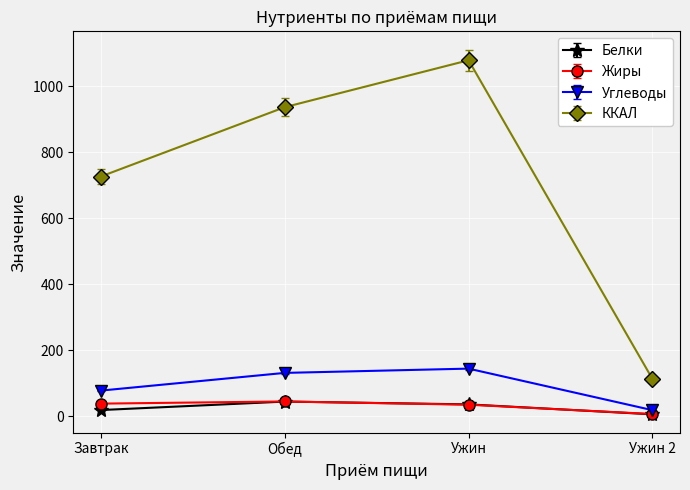

How many data points in Белки are less than 35?

2